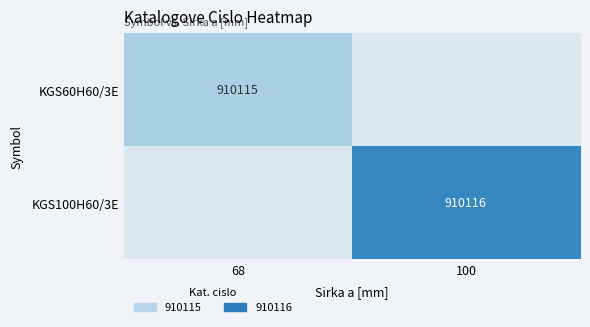

Is the value of KGS60H60/3E at 68 greater than the value of KGS100H60/3E at 100?

No